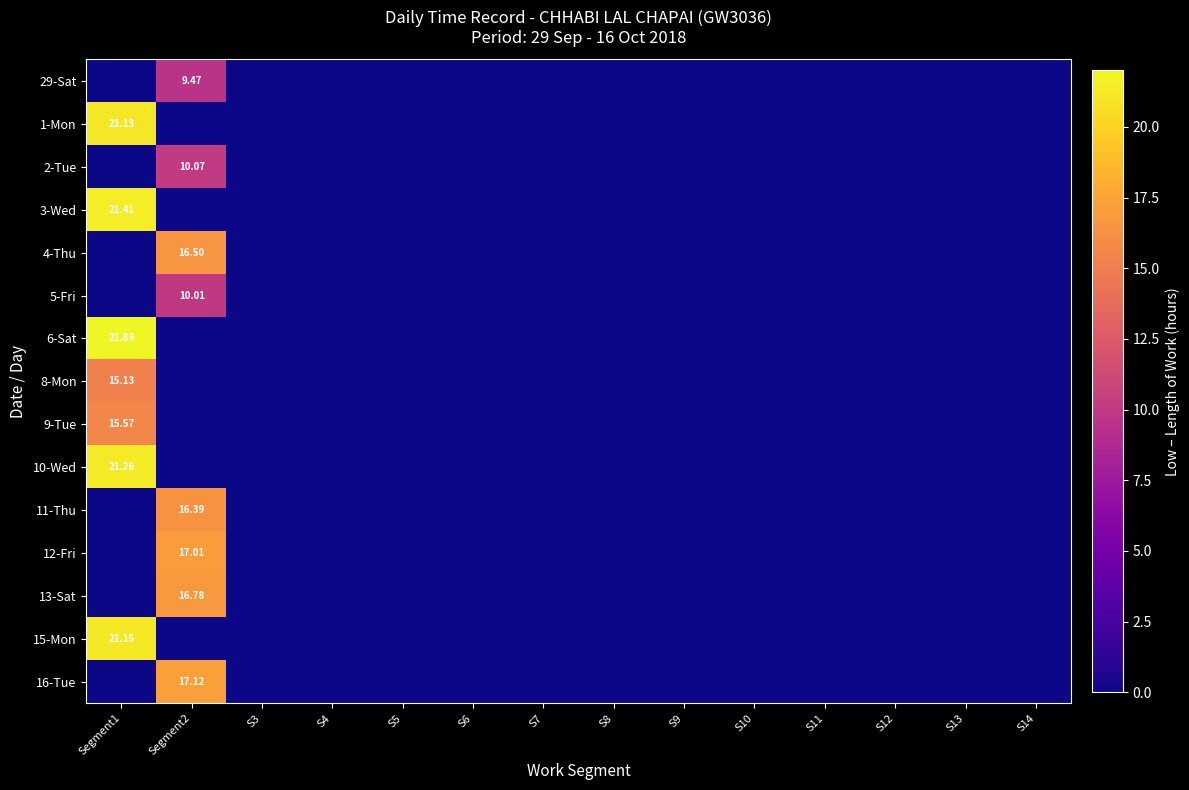

Rank the series by their maximum value, from highest to lowest.

6-Sat, 3-Wed, 10-Wed, 15-Mon, 1-Mon, 16-Tue, 12-Fri, 13-Sat, 4-Thu, 11-Thu, 9-Tue, 8-Mon, 2-Tue, 5-Fri, 29-Sat